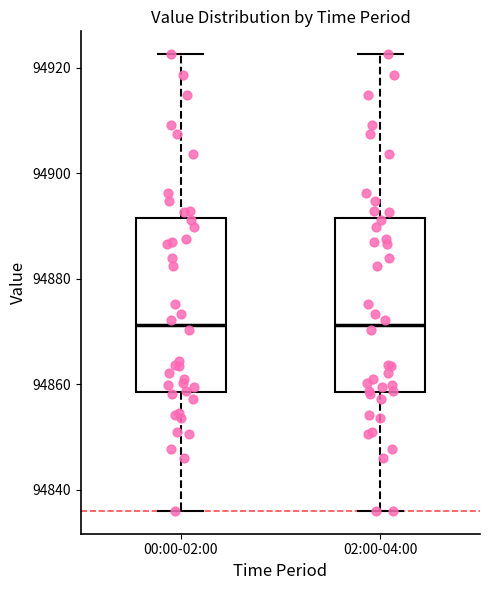

Reading left to right, read every box against the y-axis: the position of its median line, the range the box covers, and the ends of its whiskers. The values are not printed on the chart, so give them approximately, as read against the axis.

00:00-02:00: median 94872, box 94858 to 94892, whiskers 94836 to 94922
02:00-04:00: median 94872, box 94858 to 94892, whiskers 94836 to 94922